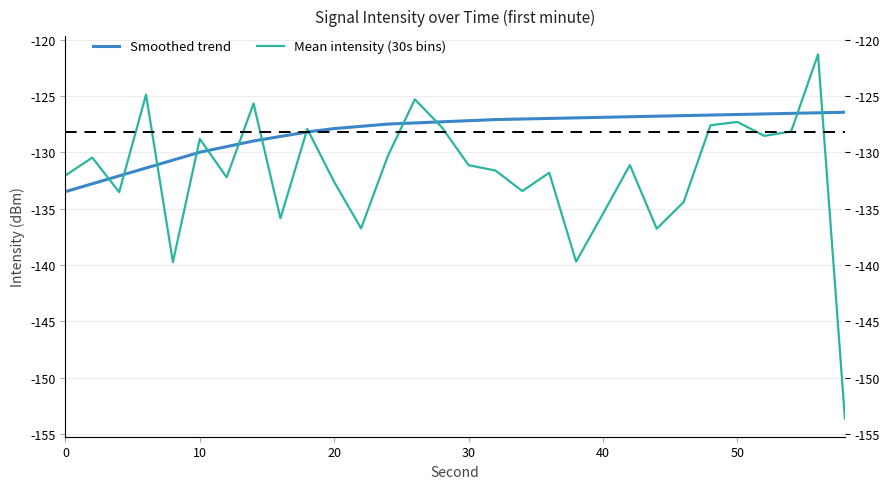

True or false: Smoothed trend and Mean intensity (30s bins) cross at least once.

True